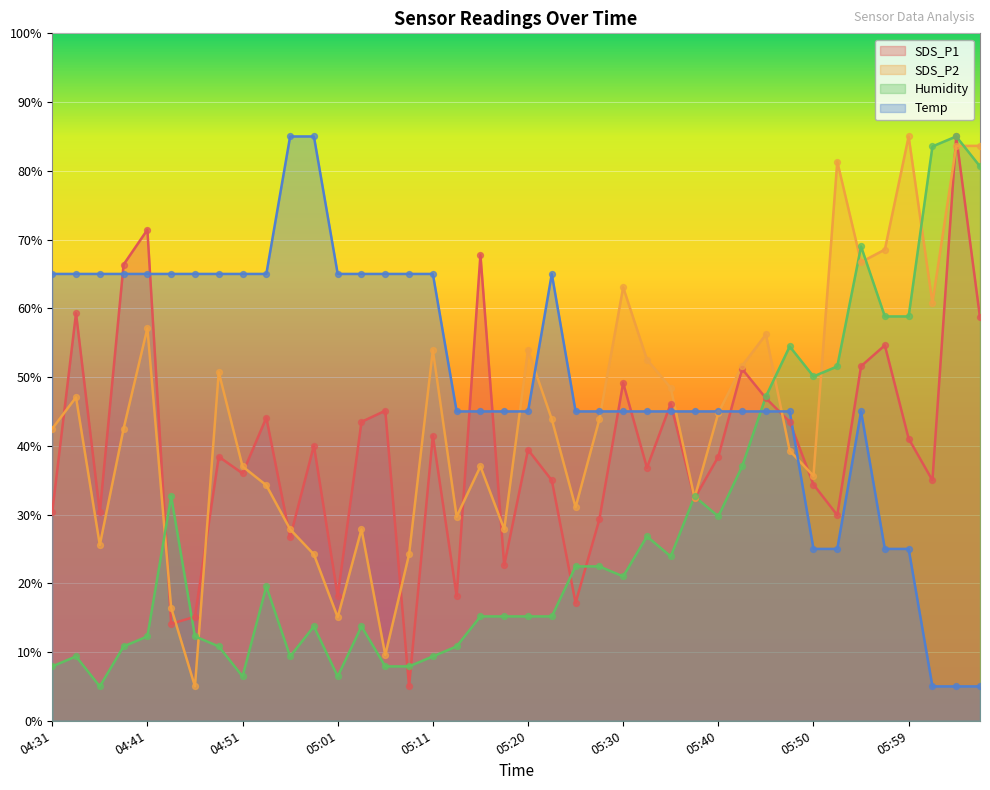

At which category is the sum across all series the highest?

06:04